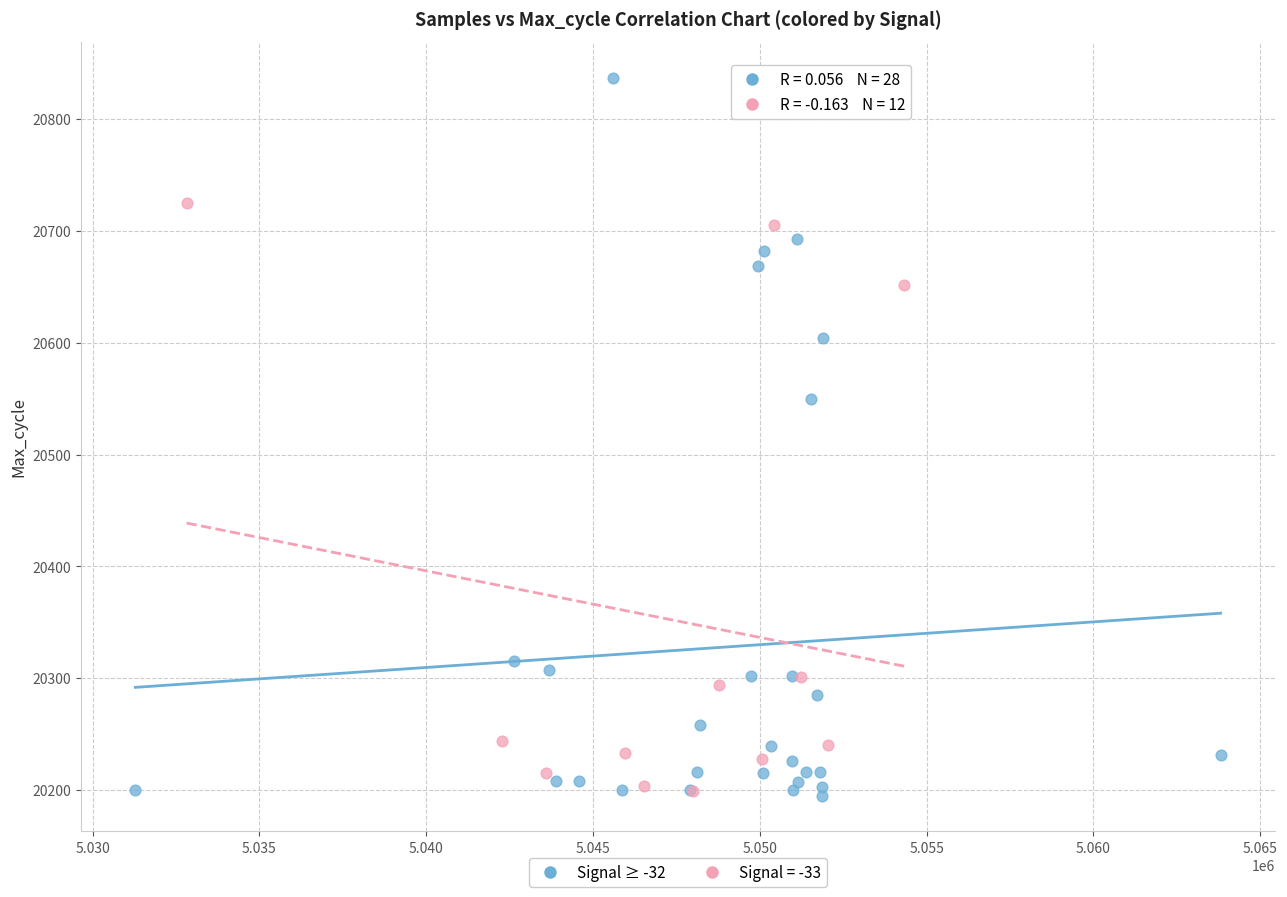

Which series has the largest Y range (max minus min)?

Signal ≥ -32